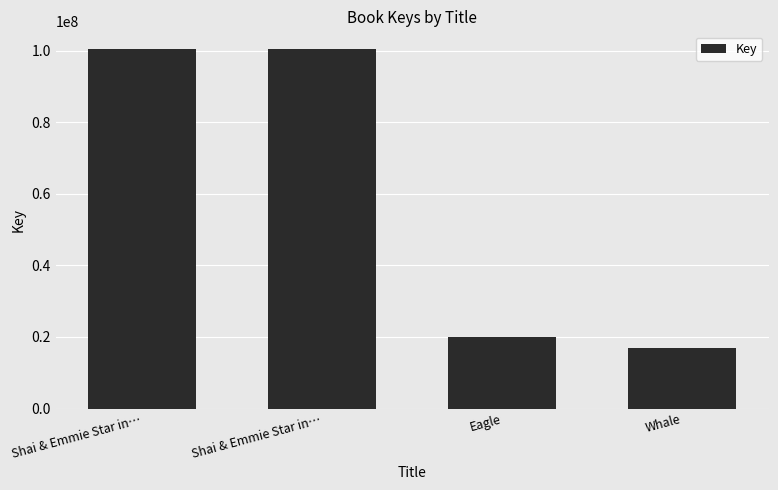

Reading left to right, extract all data points from this chart.

Shai & Emmie Star in…=100362805	Shai & Emmie Star in…=100362704	Eagle=20124049	Whale=16951434